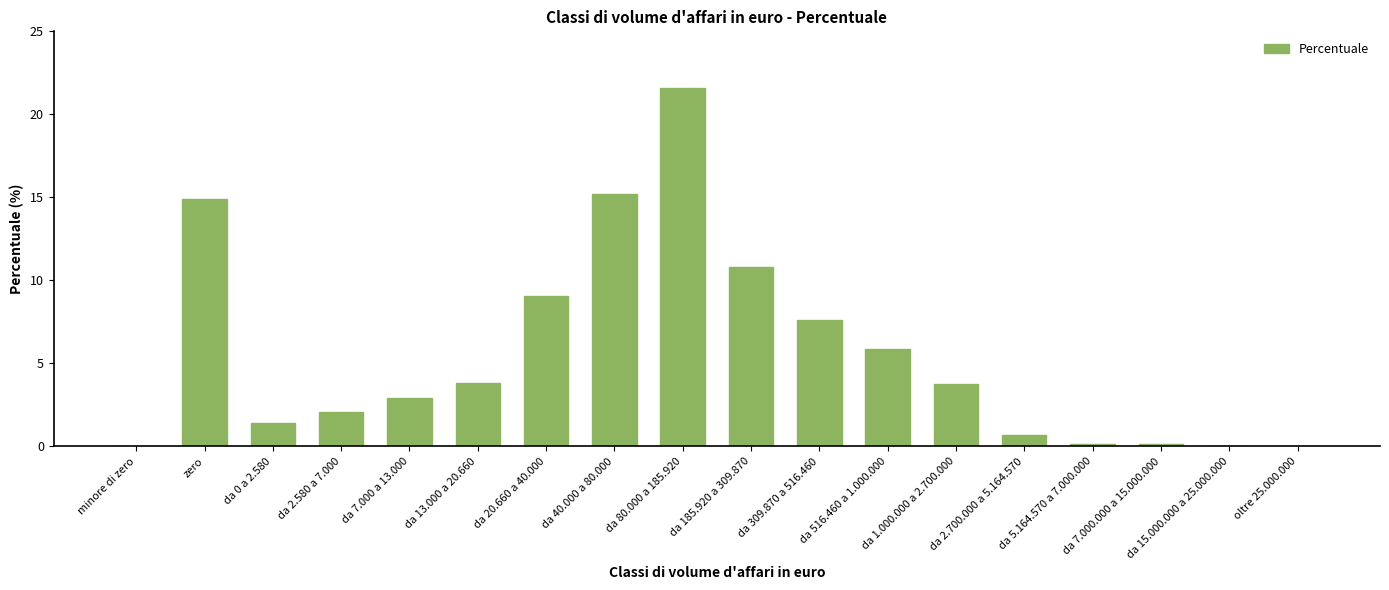

What is the change in value from da 0 a 2.580 to da 40.000 a 80.000?

+13.8